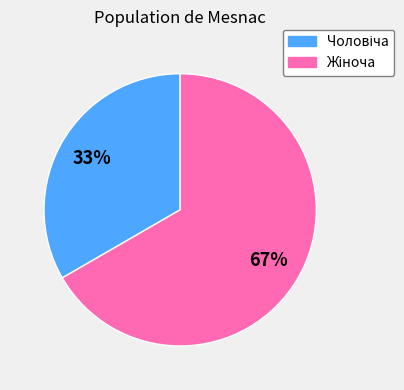

To the nearest percent, what is the average slice percentage?

50%